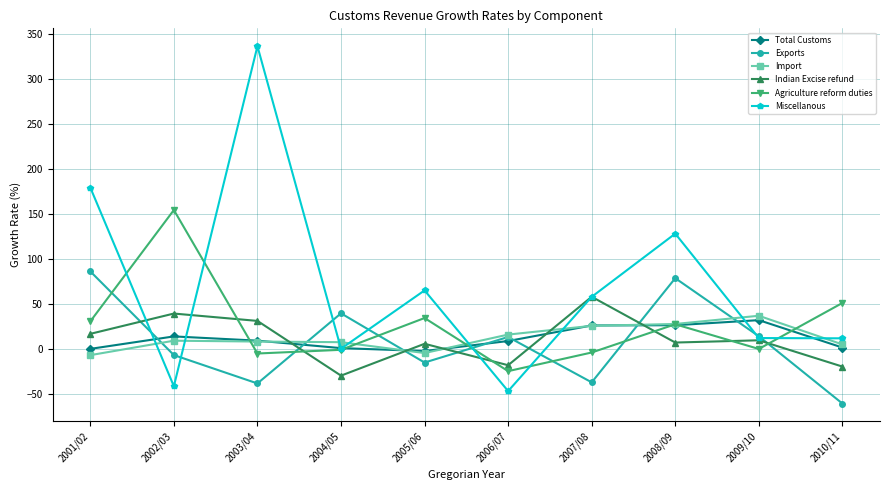

Which label corresponds to the smallest value in the chart?

2010/11